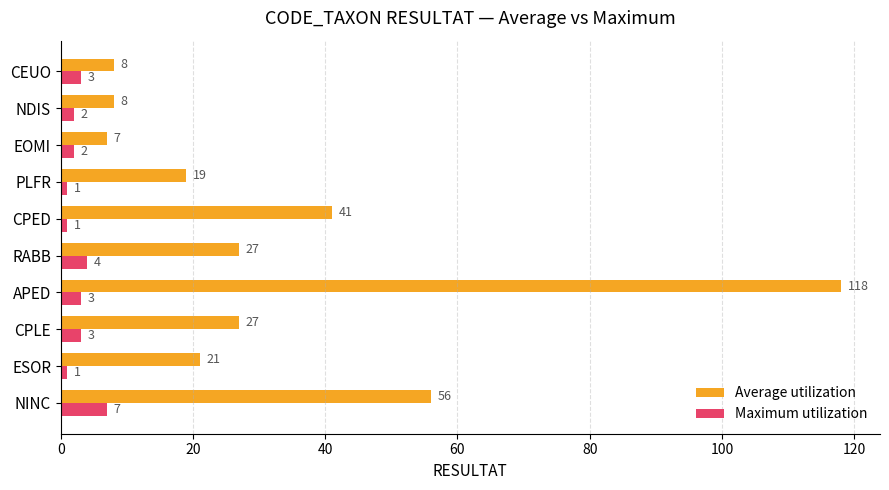

True or false: Maximum utilization has a value of 1 at ESOR.

True